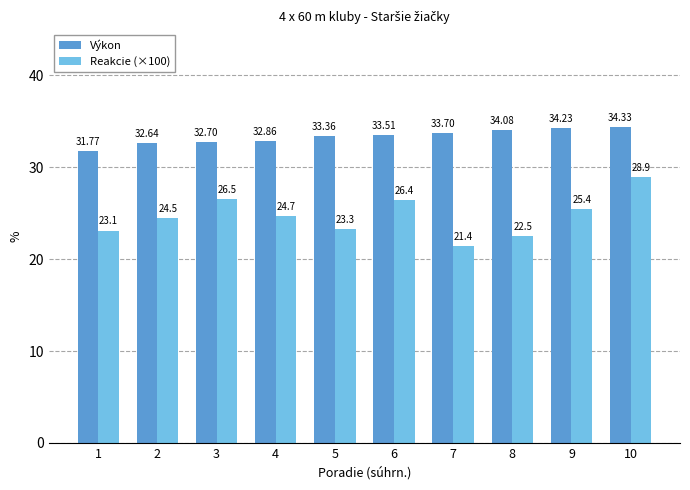

What is the sum of the Výkon values at 3 and 7?

66.4